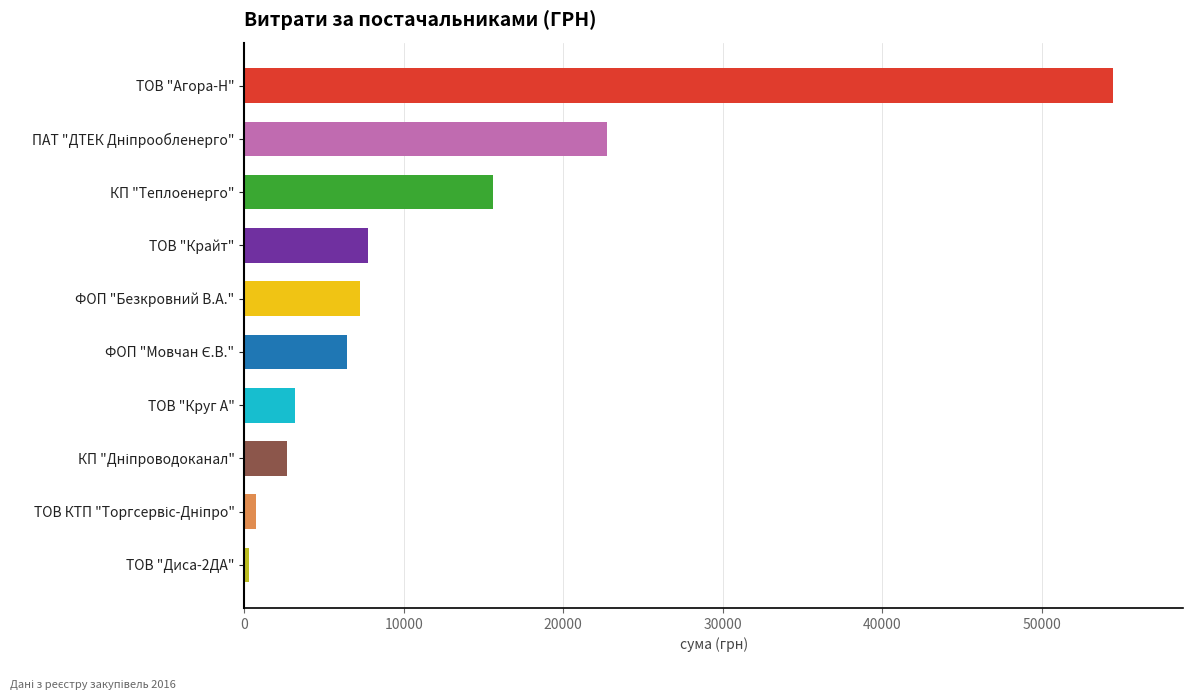

What is the minimum value shown in the chart?

270.0